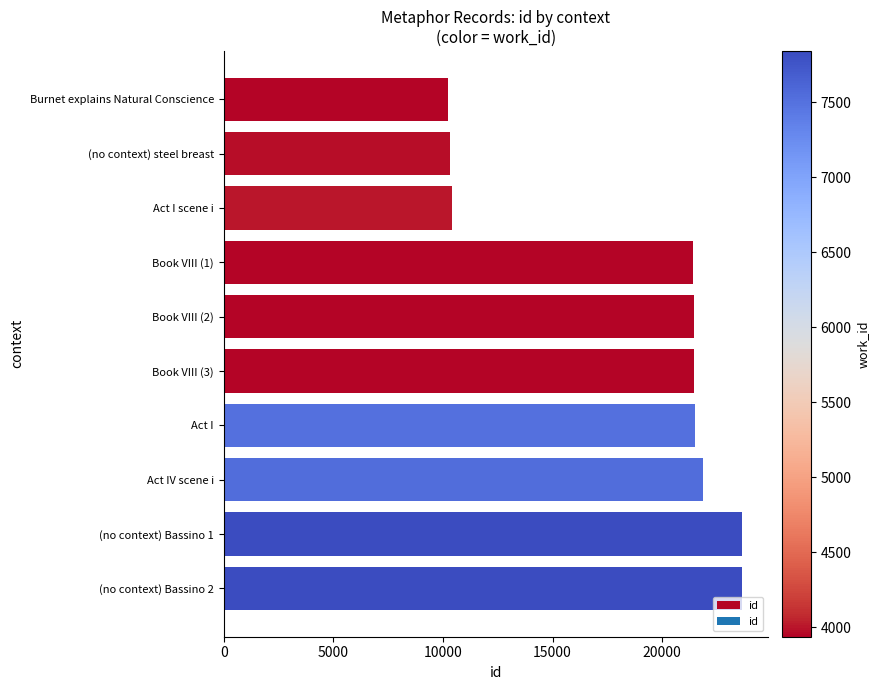

How many bars are there in total?

10